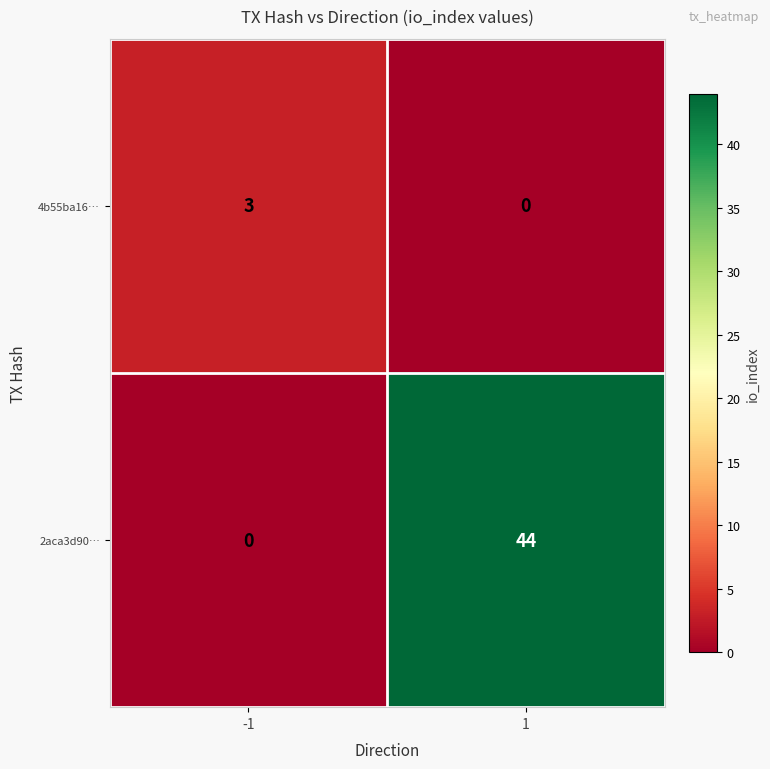

At -1, list the series in order from largest to smallest.

4b55ba16…, 2aca3d90…